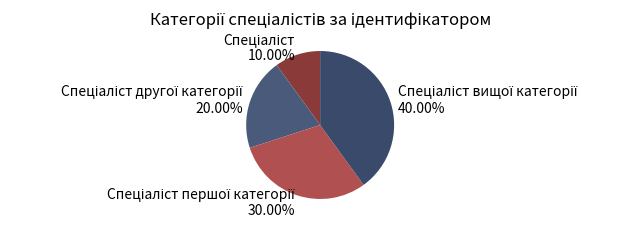

Count the number of slices in the pie.

4